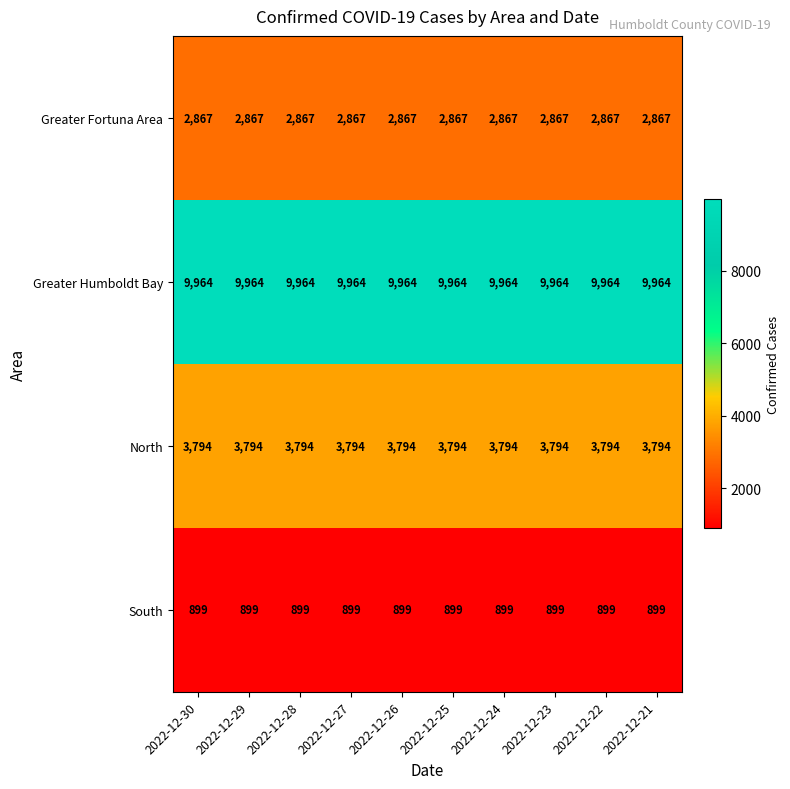

Read the South value at 2022-12-25.

899